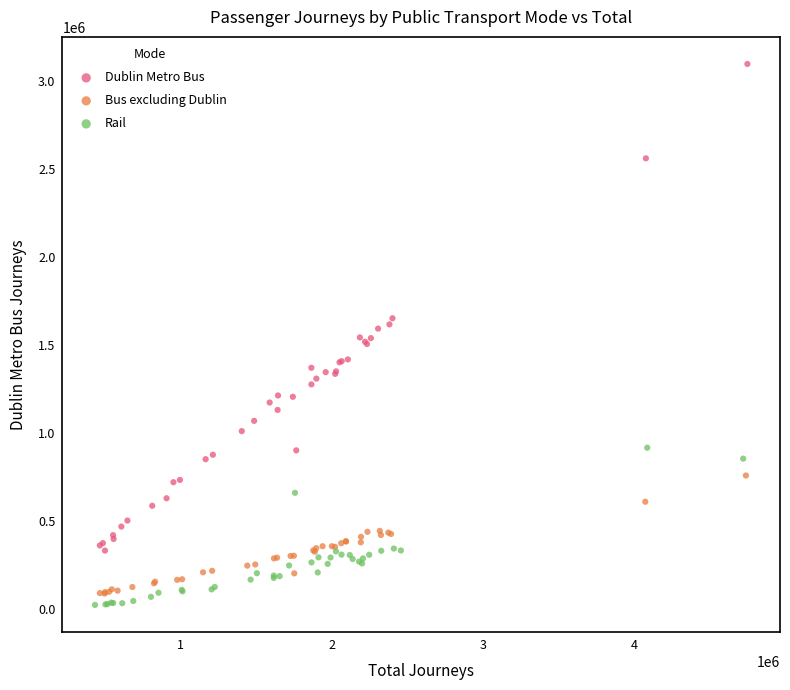

Which series reaches the maximum Y coordinate?

Dublin Metro Bus